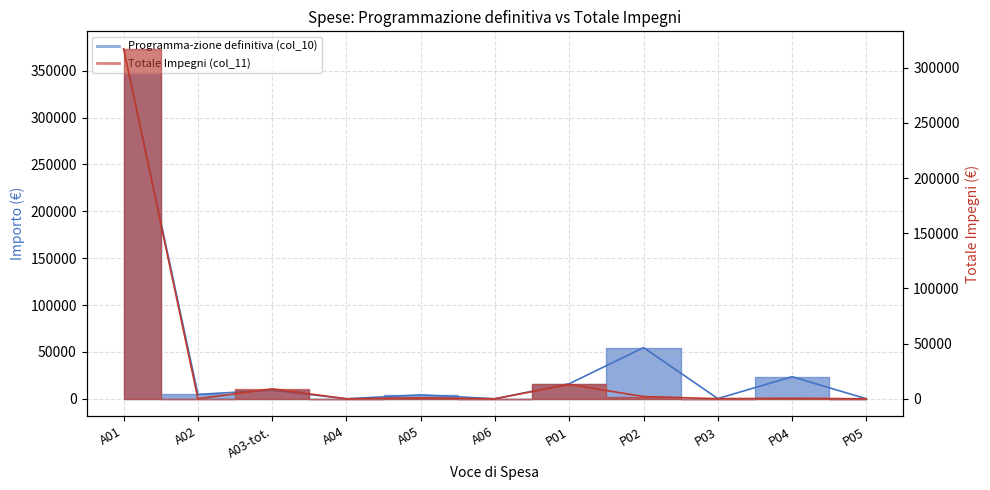

True or false: Totale Impegni (col_11) and Programma-zione definitiva (col_10) cross at least once.

False